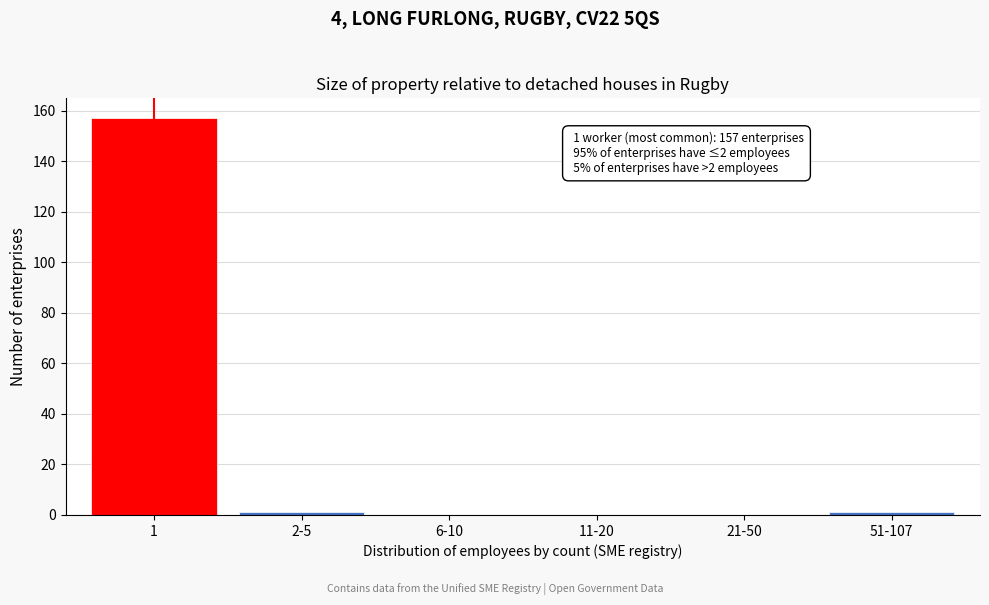

Reading left to right, extract all data points from this chart.

1=157	2-5=1	6-10=0	11-20=0	21-50=0	51-107=1